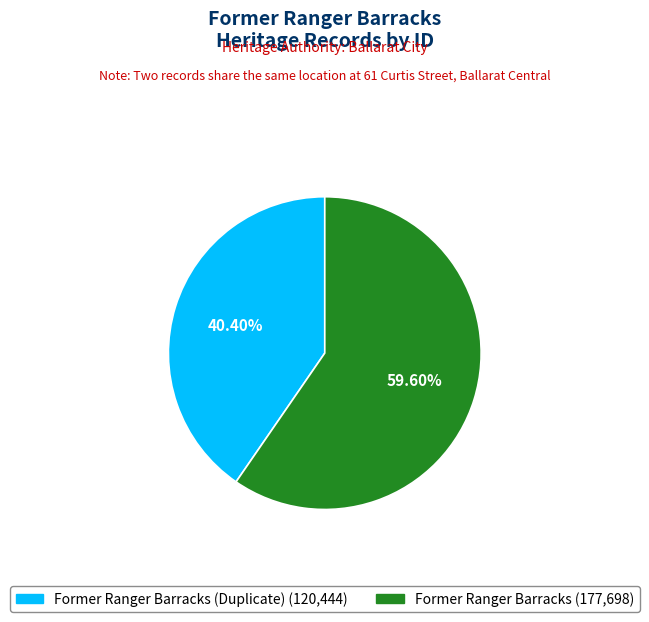

Is there any slice that represents more than half of the pie?

Yes